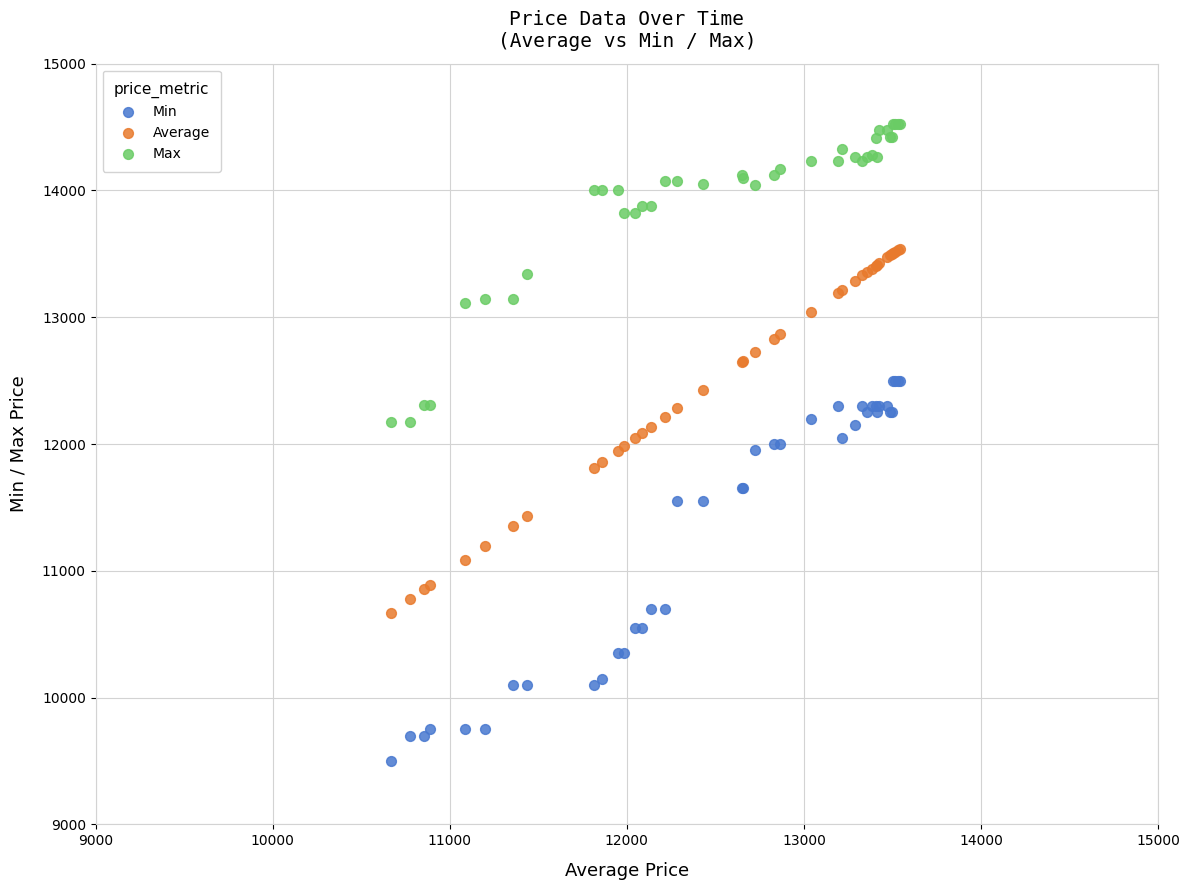

Which series reaches the maximum Y coordinate?

Max